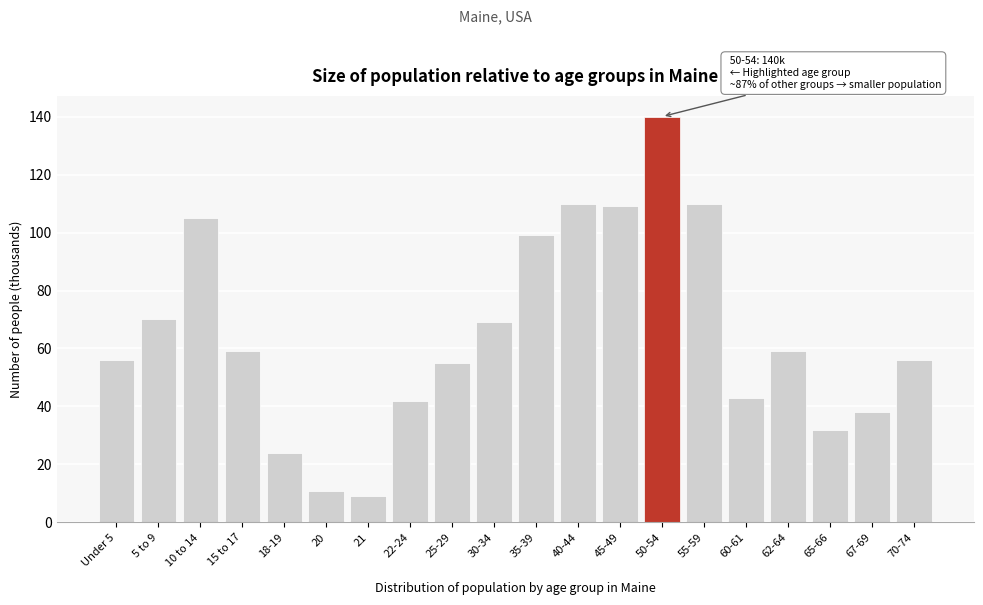

Reading left to right, what are all the values shown in this chart?

56	70	105	59	24	11	9	42	55	69	99	110	109	140	110	43	59	32	38	56